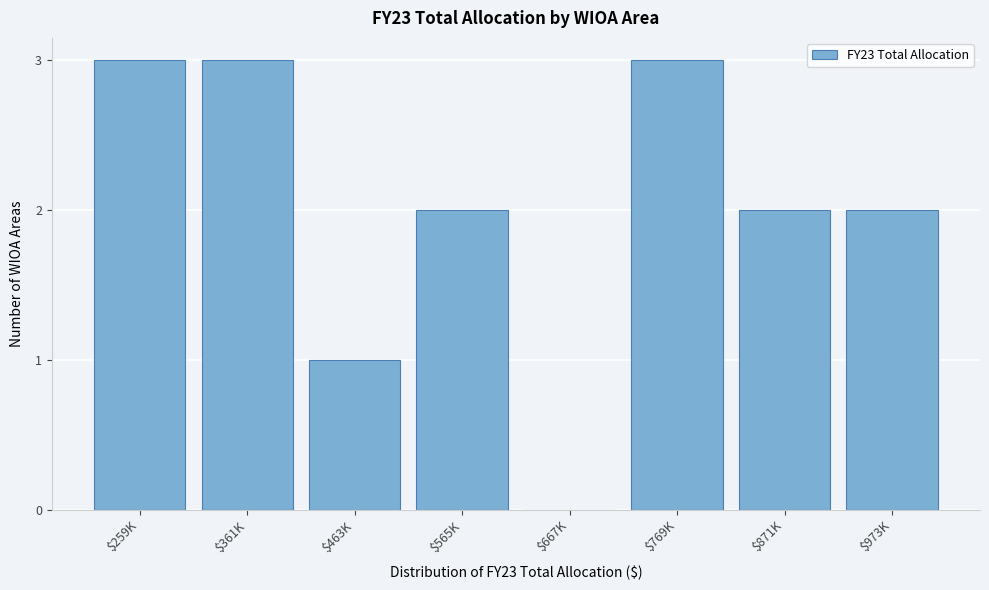

What is the maximum value shown in the chart?

3